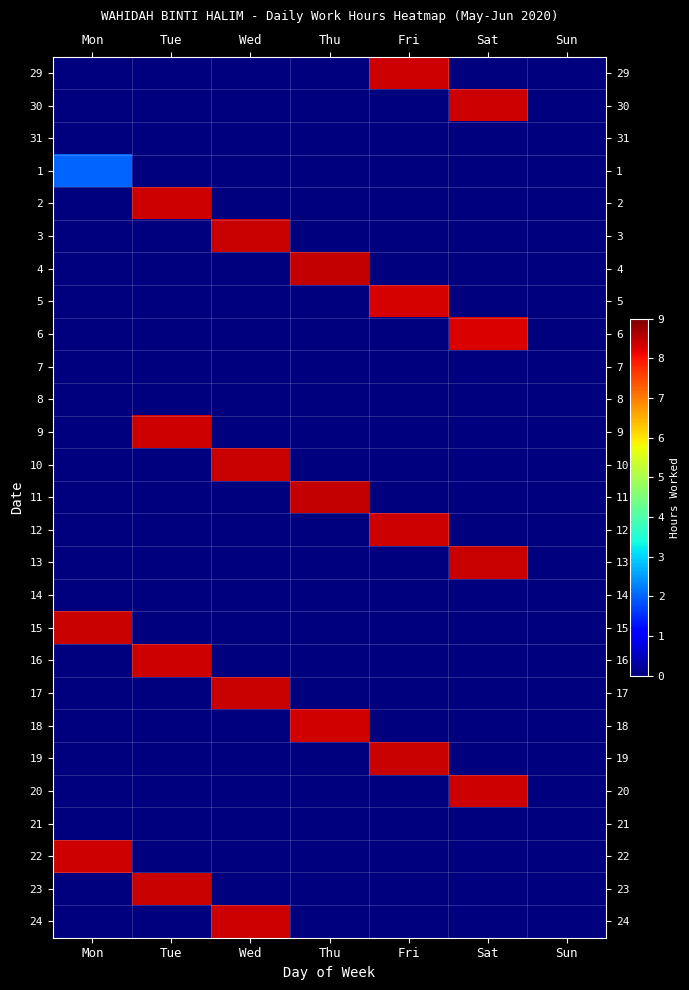

Which series has the largest total across all categories?

11